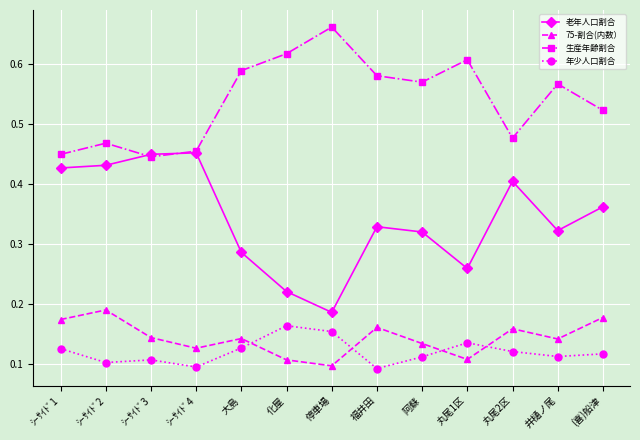

At which label does 75-割合(内数） reach its minimum?

停車場